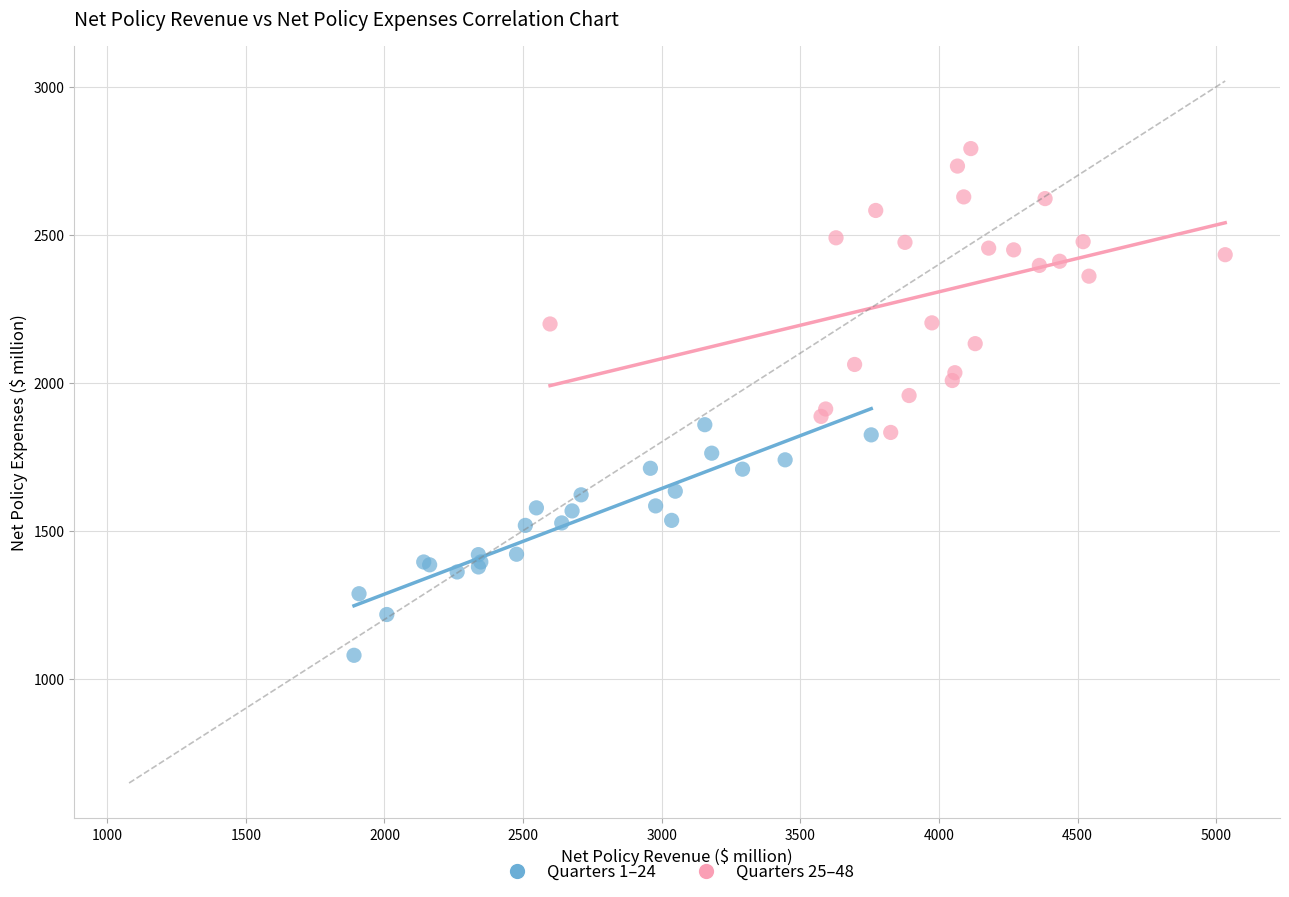

Which series contains the highest Y value?

Quarters 25–48